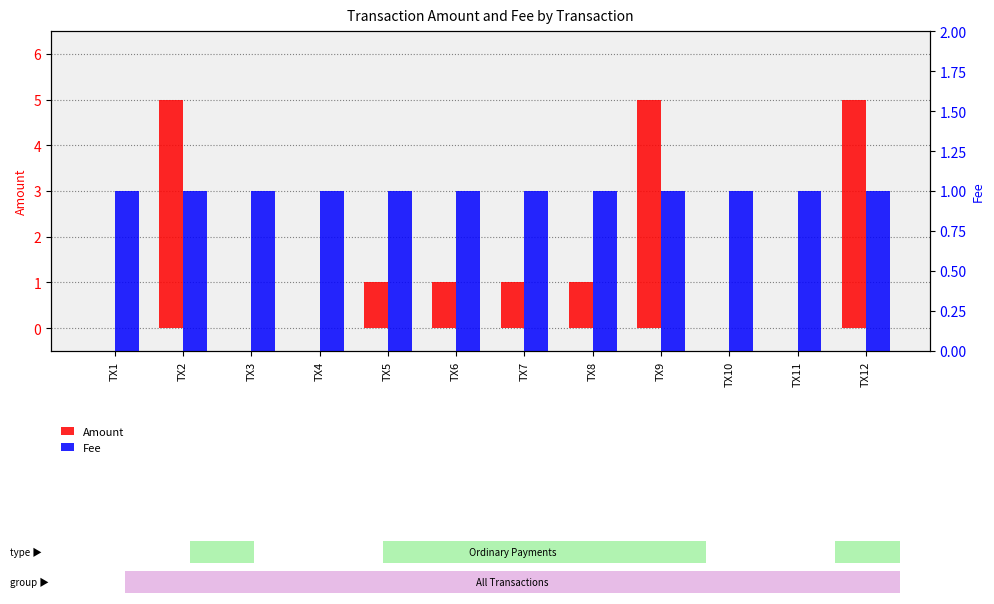

Is the value of Amount at TX2 greater than the value of Fee at TX7?

Yes